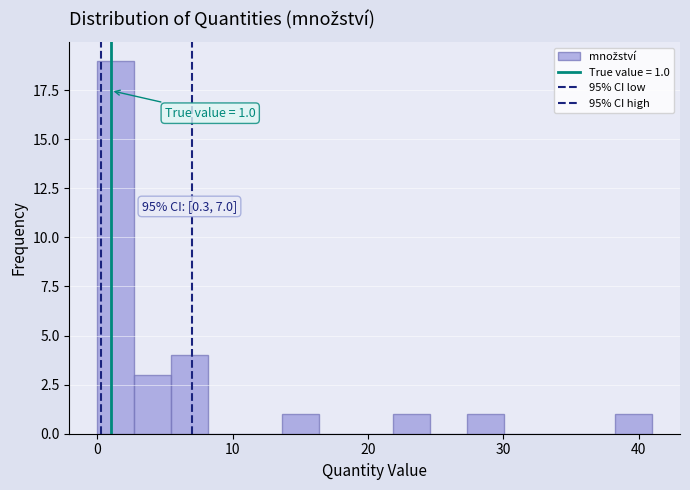

Around what value on the x-axis is the tallest bar? Give the approximate position of its centre, as read against the axis.

1